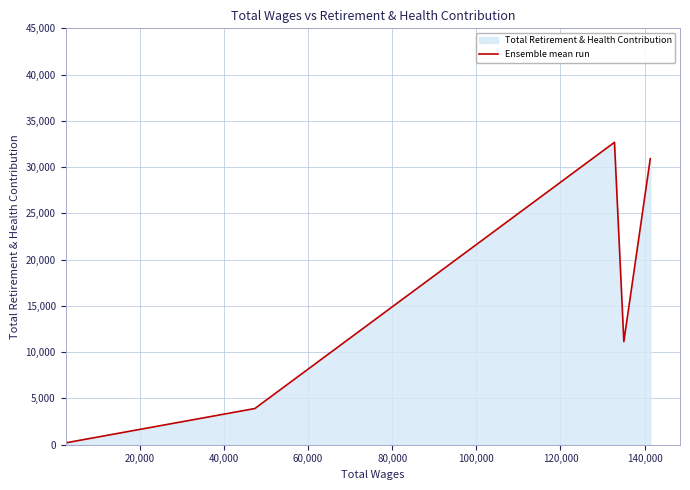

How many interior local peaks (higher than both neighbors) does the data have?

1